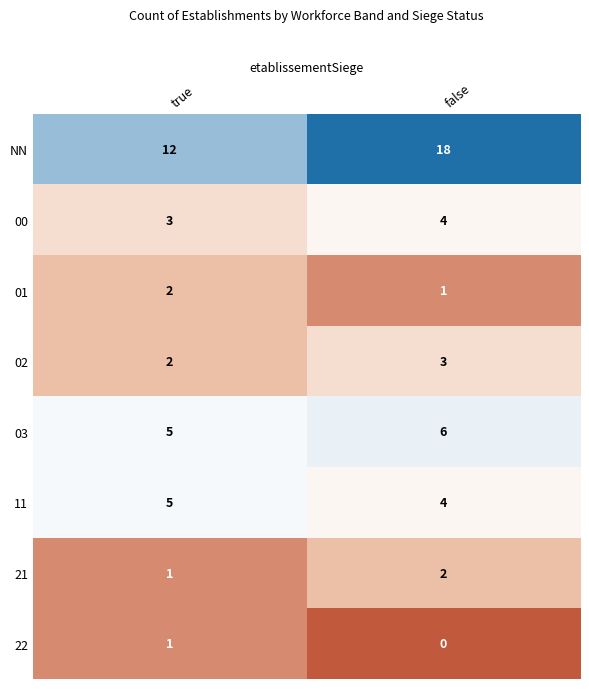

Rank the categories by 01 value from lowest to highest.

false, true